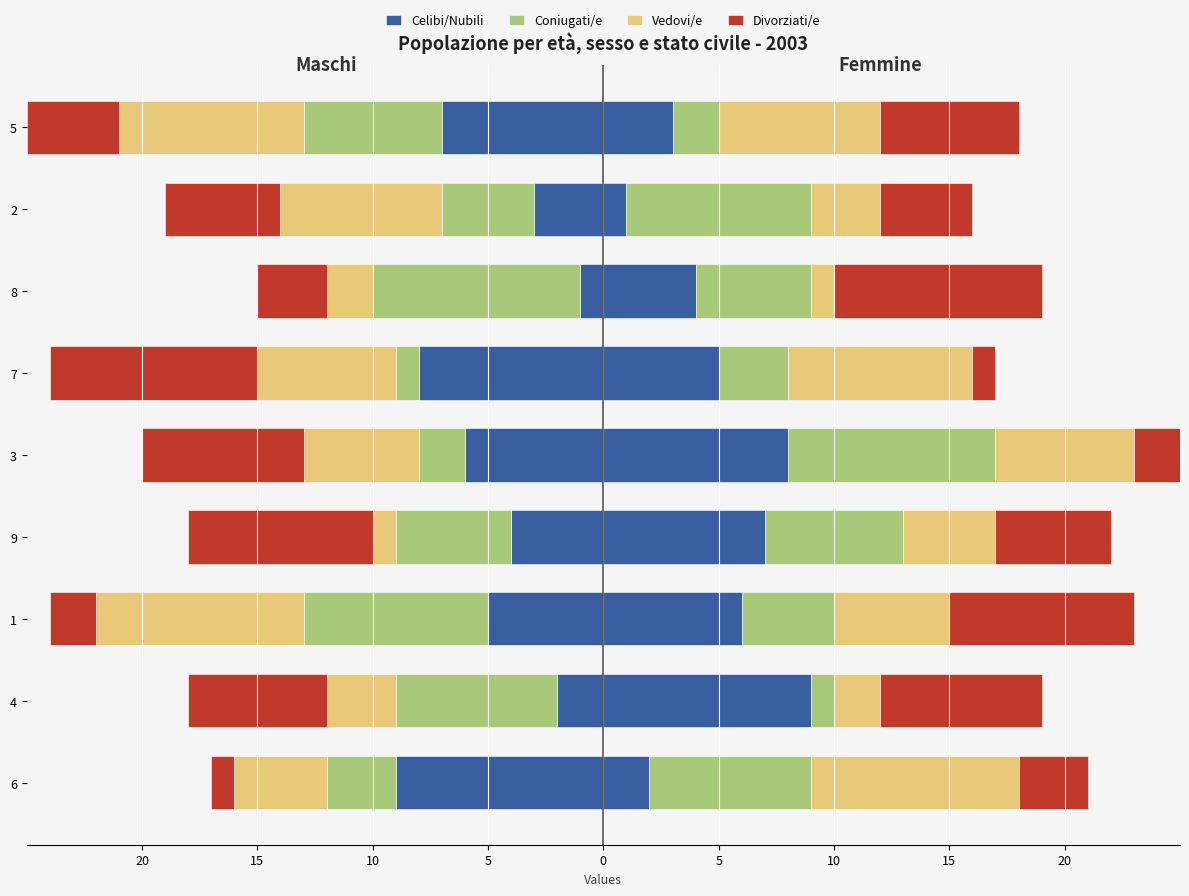

What is the difference between the maximum and minimum values in the Coniugati/e series?

8